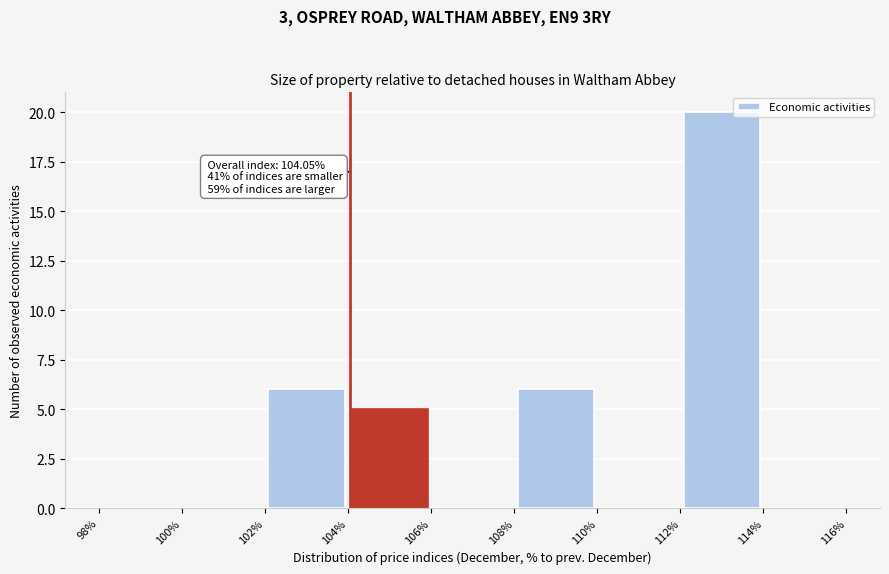

Which range on the x-axis has the tallest bar?

112% to 114%